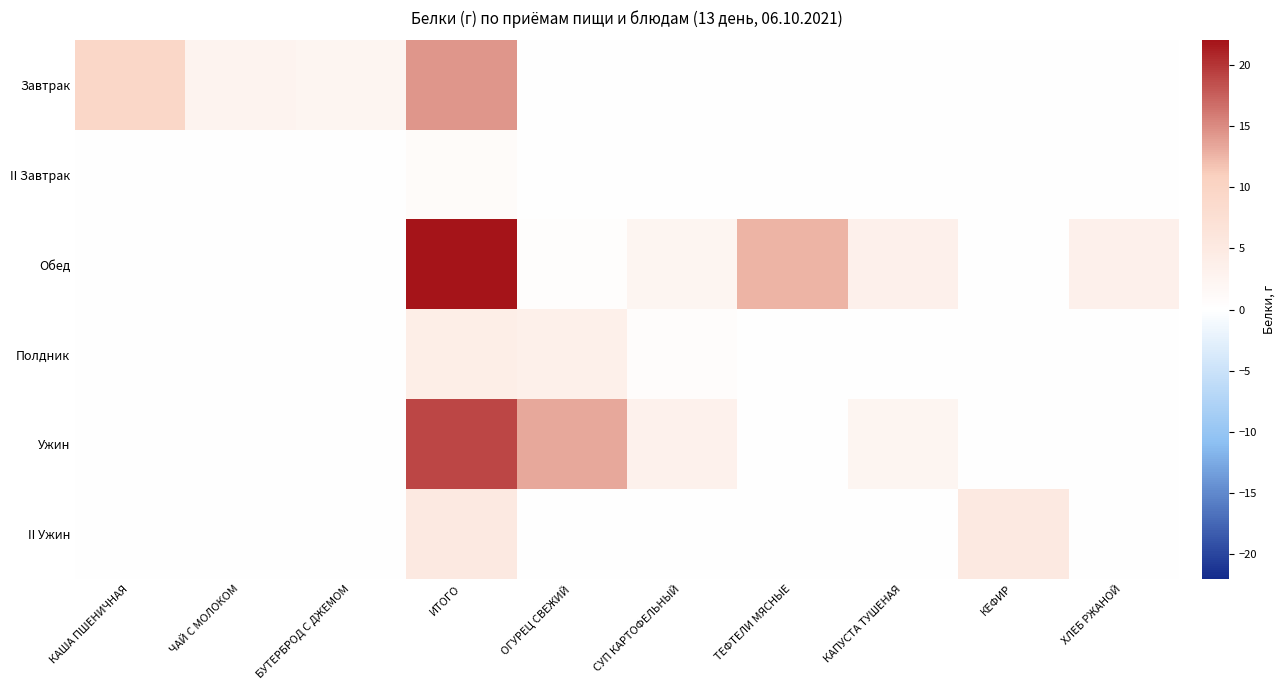

Reading left to right, extract all data points from this chart.

Завтрак: КАША ПШЕНИЧНАЯ=9.3	ЧАЙ С МОЛОКОМ=2.7	БУТЕРБРОД С ДЖЕМОМ=2.3	ИТОГО=14.3	ОГУРЕЦ СВЕЖИЙ=0.0	СУП КАРТОФЕЛЬНЫЙ=0.0	ТЕФТЕЛИ МЯСНЫЕ=0.0	КАПУСТА ТУШЕНАЯ=0.0	КЕФИР=0.0	ХЛЕБ РЖАНОЙ=0.0
II Завтрак: КАША ПШЕНИЧНАЯ=0.0	ЧАЙ С МОЛОКОМ=0.0	БУТЕРБРОД С ДЖЕМОМ=0.0	ИТОГО=0.9	ОГУРЕЦ СВЕЖИЙ=0.0	СУП КАРТОФЕЛЬНЫЙ=0.0	ТЕФТЕЛИ МЯСНЫЕ=0.0	КАПУСТА ТУШЕНАЯ=0.0	КЕФИР=0.0	ХЛЕБ РЖАНОЙ=0.0
Обед: КАША ПШЕНИЧНАЯ=0.0	ЧАЙ С МОЛОКОМ=0.0	БУТЕРБРОД С ДЖЕМОМ=0.0	ИТОГО=22.0	ОГУРЕЦ СВЕЖИЙ=0.5	СУП КАРТОФЕЛЬНЫЙ=2.3	ТЕФТЕЛИ МЯСНЫЕ=12.6	КАПУСТА ТУШЕНАЯ=3.3	КЕФИР=0.0	ХЛЕБ РЖАНОЙ=3.3
Полдник: КАША ПШЕНИЧНАЯ=0.0	ЧАЙ С МОЛОКОМ=0.0	БУТЕРБРОД С ДЖЕМОМ=0.0	ИТОГО=4.1	ОГУРЕЦ СВЕЖИЙ=3.5	СУП КАРТОФЕЛЬНЫЙ=0.6	ТЕФТЕЛИ МЯСНЫЕ=0.0	КАПУСТА ТУШЕНАЯ=0.0	КЕФИР=0.0	ХЛЕБ РЖАНОЙ=0.0
Ужин: КАША ПШЕНИЧНАЯ=0.0	ЧАЙ С МОЛОКОМ=0.0	БУТЕРБРОД С ДЖЕМОМ=0.0	ИТОГО=19.0	ОГУРЕЦ СВЕЖИЙ=13.4	СУП КАРТОФЕЛЬНЫЙ=3.2	ТЕФТЕЛИ МЯСНЫЕ=0.1	КАПУСТА ТУШЕНАЯ=2.3	КЕФИР=0.0	ХЛЕБ РЖАНОЙ=0.0
II Ужин: КАША ПШЕНИЧНАЯ=0.0	ЧАЙ С МОЛОКОМ=0.0	БУТЕРБРОД С ДЖЕМОМ=0.0	ИТОГО=5.0	ОГУРЕЦ СВЕЖИЙ=0.0	СУП КАРТОФЕЛЬНЫЙ=0.0	ТЕФТЕЛИ МЯСНЫЕ=0.0	КАПУСТА ТУШЕНАЯ=0.0	КЕФИР=5.0	ХЛЕБ РЖАНОЙ=0.0